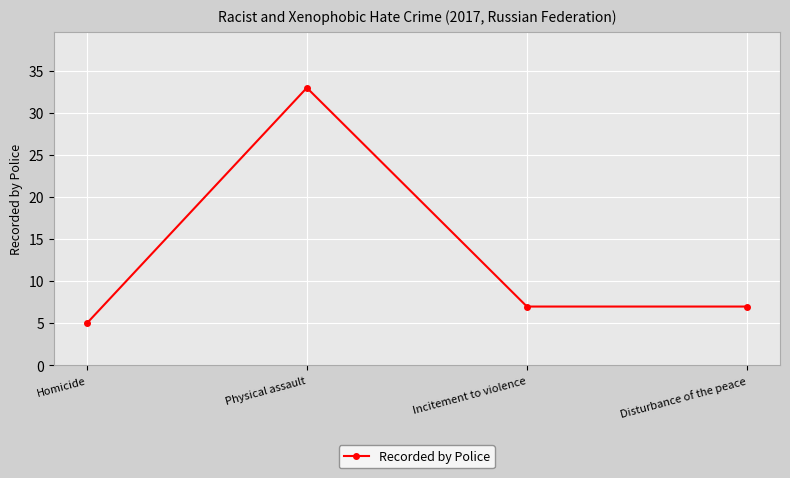

What is the smallest value displayed?

5